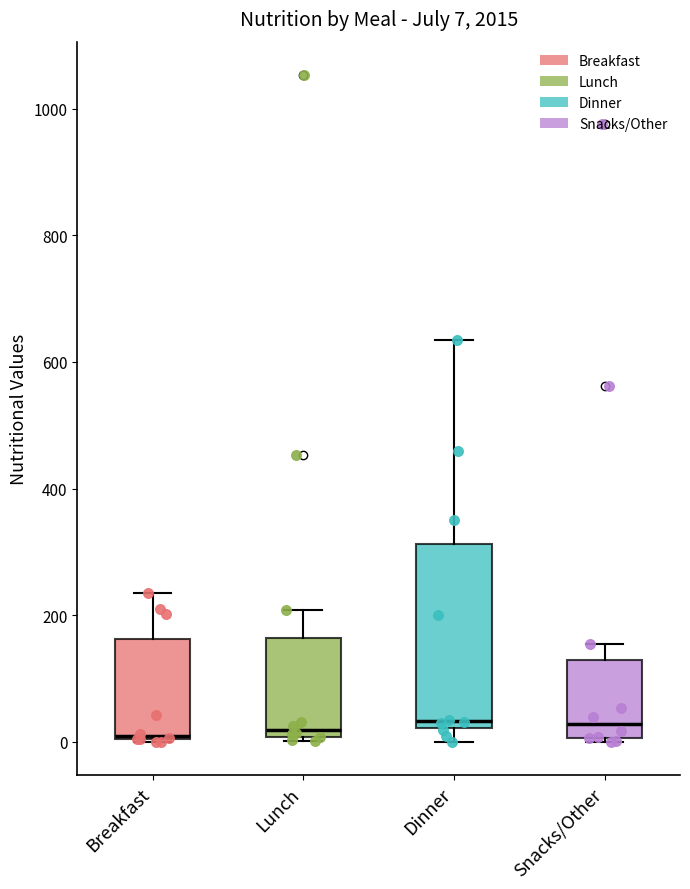

Which box is the tallest, from its lower edge to its upper edge?

Dinner